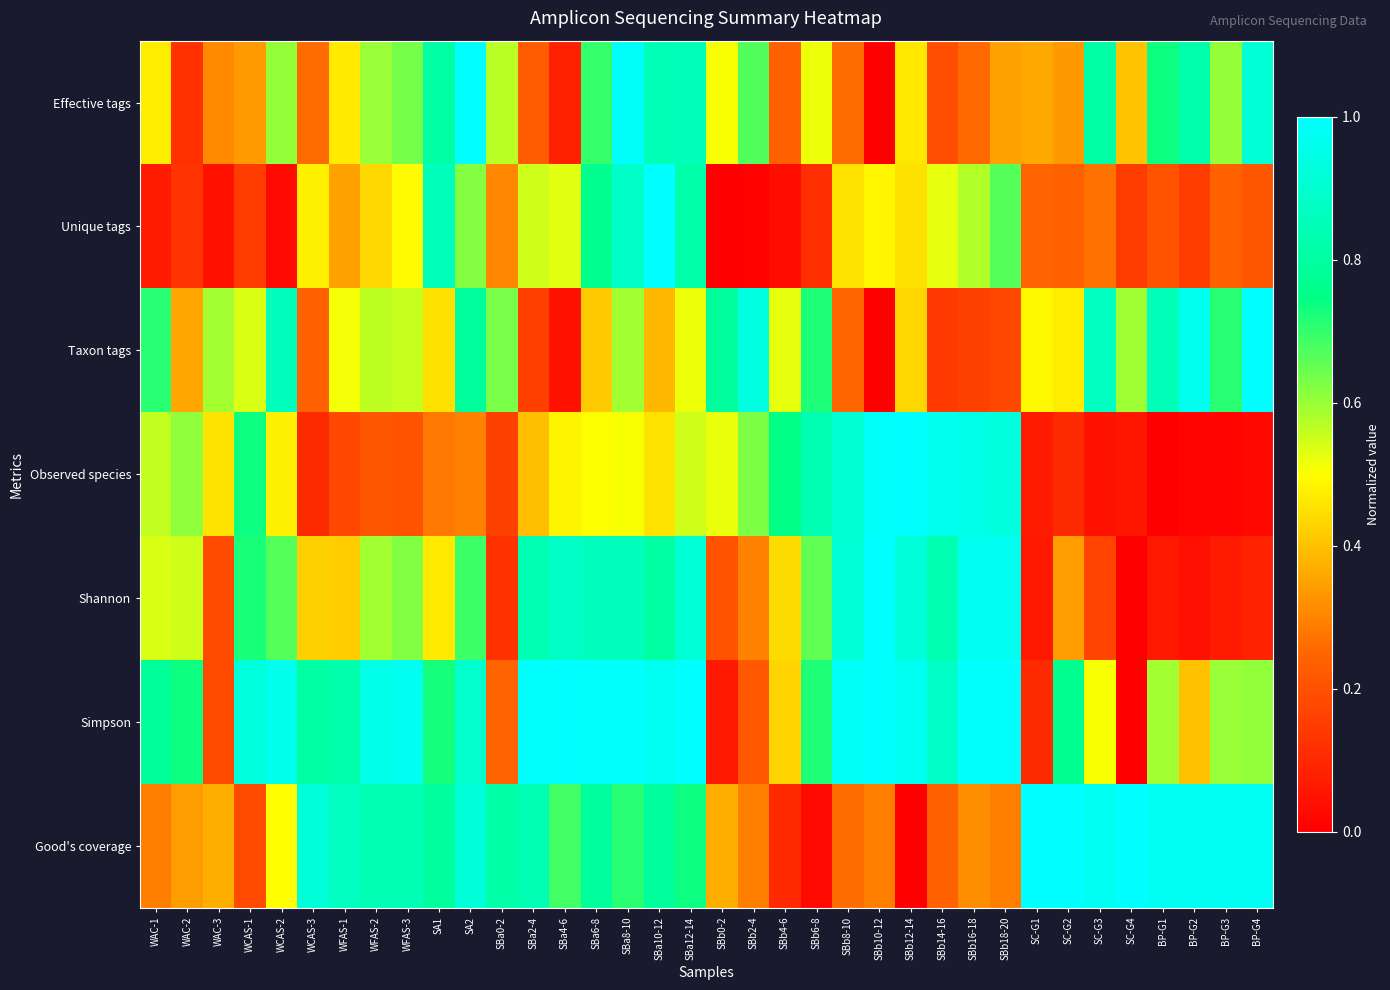

Reading left to right, extract all data points from this chart.

Effective tags: WAC-1=0.5	WAC-2=0.1	WAC-3=0.3	WCAS-1=0.3	WCAS-2=0.6	WCAS-3=0.3	WFAS-1=0.5	WFAS-2=0.6	WFAS-3=0.6	SA1=0.8	SA2=1.0	SBa0-2=0.6	SBa2-4=0.2	SBa4-6=0.1	SBa6-8=0.7	SBa8-10=1.0	SBa10-12=0.8	SBa12-14=0.9	SBb0-2=0.5	SBb2-4=0.7	SBb4-6=0.2	SBb6-8=0.5	SBb8-10=0.3	SBb10-12=0.0	SBb12-14=0.5	SBb14-16=0.2	SBb16-18=0.3	SBb18-20=0.4	SC-G1=0.4	SC-G2=0.3	SC-G3=0.8	SC-G4=0.4	BP-G1=0.7	BP-G2=0.8	BP-G3=0.6	BP-G4=0.9
Unique tags: WAC-1=0.1	WAC-2=0.1	WAC-3=0.0	WCAS-1=0.2	WCAS-2=0.0	WCAS-3=0.5	WFAS-1=0.3	WFAS-2=0.4	WFAS-3=0.5	SA1=0.9	SA2=0.6	SBa0-2=0.3	SBa2-4=0.5	SBa4-6=0.5	SBa6-8=0.8	SBa8-10=0.9	SBa10-12=1.0	SBa12-14=0.8	SBb0-2=0.0	SBb2-4=0.0	SBb4-6=0.0	SBb6-8=0.1	SBb8-10=0.5	SBb10-12=0.5	SBb12-14=0.5	SBb14-16=0.5	SBb16-18=0.6	SBb18-20=0.7	SC-G1=0.2	SC-G2=0.2	SC-G3=0.3	SC-G4=0.2	BP-G1=0.2	BP-G2=0.2	BP-G3=0.2	BP-G4=0.2
Taxon tags: WAC-1=0.7	WAC-2=0.4	WAC-3=0.6	WCAS-1=0.5	WCAS-2=0.9	WCAS-3=0.2	WFAS-1=0.5	WFAS-2=0.6	WFAS-3=0.6	SA1=0.5	SA2=0.8	SBa0-2=0.6	SBa2-4=0.2	SBa4-6=0.0	SBa6-8=0.4	SBa8-10=0.6	SBa10-12=0.4	SBa12-14=0.5	SBb0-2=0.8	SBb2-4=0.9	SBb4-6=0.5	SBb6-8=0.7	SBb8-10=0.3	SBb10-12=0.0	SBb12-14=0.4	SBb14-16=0.1	SBb16-18=0.2	SBb18-20=0.2	SC-G1=0.5	SC-G2=0.5	SC-G3=0.9	SC-G4=0.6	BP-G1=0.9	BP-G2=1.0	BP-G3=0.7	BP-G4=1.0
Observed species: WAC-1=0.6	WAC-2=0.6	WAC-3=0.5	WCAS-1=0.7	WCAS-2=0.5	WCAS-3=0.1	WFAS-1=0.2	WFAS-2=0.2	WFAS-3=0.2	SA1=0.3	SA2=0.3	SBa0-2=0.2	SBa2-4=0.4	SBa4-6=0.5	SBa6-8=0.5	SBa8-10=0.5	SBa10-12=0.5	SBa12-14=0.5	SBb0-2=0.5	SBb2-4=0.6	SBb4-6=0.7	SBb6-8=0.8	SBb8-10=0.9	SBb10-12=1.0	SBb12-14=1.0	SBb14-16=1.0	SBb16-18=0.9	SBb18-20=0.9	SC-G1=0.1	SC-G2=0.1	SC-G3=0.0	SC-G4=0.1	BP-G1=0.0	BP-G2=0.0	BP-G3=0.0	BP-G4=0.0
Shannon: WAC-1=0.5	WAC-2=0.5	WAC-3=0.2	WCAS-1=0.7	WCAS-2=0.7	WCAS-3=0.4	WFAS-1=0.4	WFAS-2=0.6	WFAS-3=0.6	SA1=0.5	SA2=0.7	SBa0-2=0.1	SBa2-4=0.8	SBa4-6=0.9	SBa6-8=0.9	SBa8-10=0.9	SBa10-12=0.8	SBa12-14=0.9	SBb0-2=0.2	SBb2-4=0.3	SBb4-6=0.4	SBb6-8=0.7	SBb8-10=0.9	SBb10-12=1.0	SBb12-14=0.9	SBb14-16=0.8	SBb16-18=1.0	SBb18-20=1.0	SC-G1=0.1	SC-G2=0.3	SC-G3=0.2	SC-G4=0.0	BP-G1=0.1	BP-G2=0.0	BP-G3=0.1	BP-G4=0.1
Simpson: WAC-1=0.8	WAC-2=0.7	WAC-3=0.2	WCAS-1=0.9	WCAS-2=1.0	WCAS-3=0.8	WFAS-1=0.8	WFAS-2=0.9	WFAS-3=1.0	SA1=0.7	SA2=0.9	SBa0-2=0.2	SBa2-4=1.0	SBa4-6=1.0	SBa6-8=1.0	SBa8-10=1.0	SBa10-12=1.0	SBa12-14=1.0	SBb0-2=0.1	SBb2-4=0.2	SBb4-6=0.4	SBb6-8=0.7	SBb8-10=1.0	SBb10-12=1.0	SBb12-14=1.0	SBb14-16=0.9	SBb16-18=1.0	SBb18-20=1.0	SC-G1=0.1	SC-G2=0.8	SC-G3=0.5	SC-G4=0.0	BP-G1=0.6	BP-G2=0.4	BP-G3=0.6	BP-G4=0.6
Good's coverage: WAC-1=0.3	WAC-2=0.3	WAC-3=0.4	WCAS-1=0.2	WCAS-2=0.5	WCAS-3=0.9	WFAS-1=0.9	WFAS-2=0.8	WFAS-3=0.8	SA1=0.8	SA2=0.9	SBa0-2=0.8	SBa2-4=0.8	SBa4-6=0.7	SBa6-8=0.8	SBa8-10=0.7	SBa10-12=0.8	SBa12-14=0.7	SBb0-2=0.4	SBb2-4=0.3	SBb4-6=0.1	SBb6-8=0.0	SBb8-10=0.3	SBb10-12=0.3	SBb12-14=0.0	SBb14-16=0.2	SBb16-18=0.3	SBb18-20=0.3	SC-G1=1.0	SC-G2=1.0	SC-G3=1.0	SC-G4=1.0	BP-G1=1.0	BP-G2=1.0	BP-G3=1.0	BP-G4=1.0